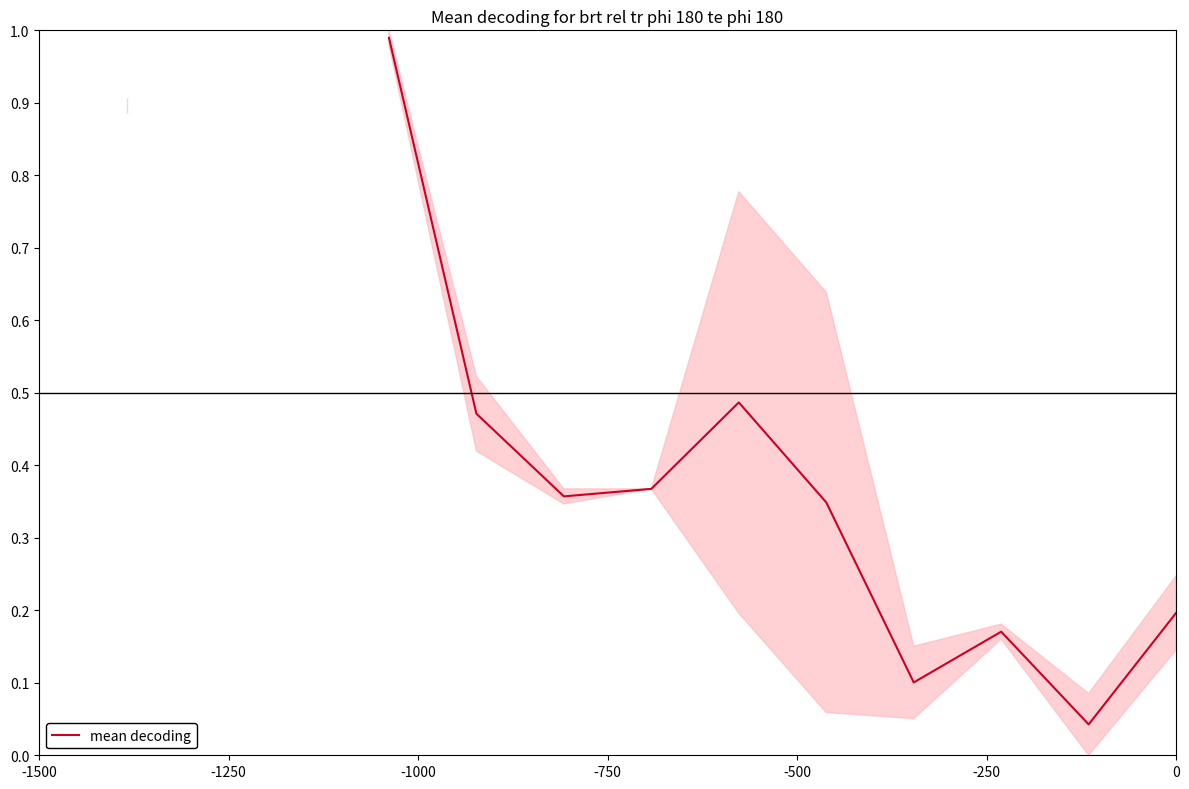

Between -250 and 11, which is larger?

-250